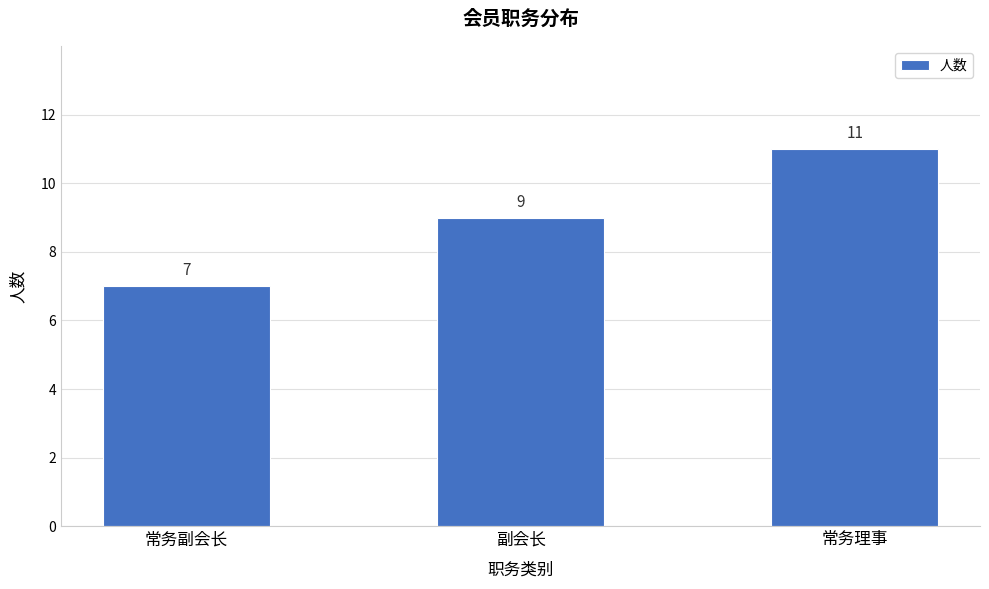

Reading left to right, what are all the values shown in this chart?

7	9	11